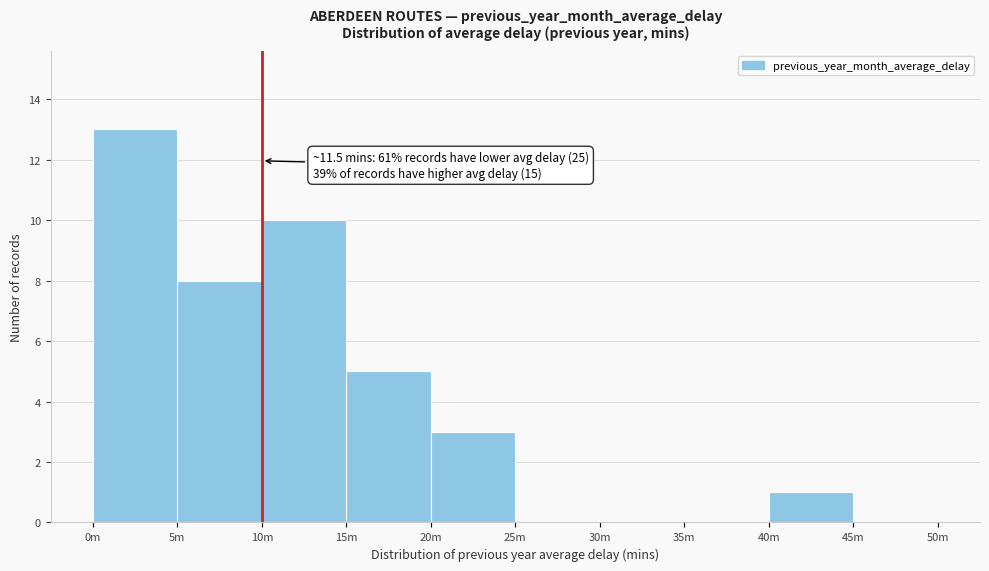

Reading right to left, what are all the values shown in this chart?

45m=0	40m=1	35m=0	30m=0	25m=0	20m=3	15m=5	10m=10	5m=8	0m=13